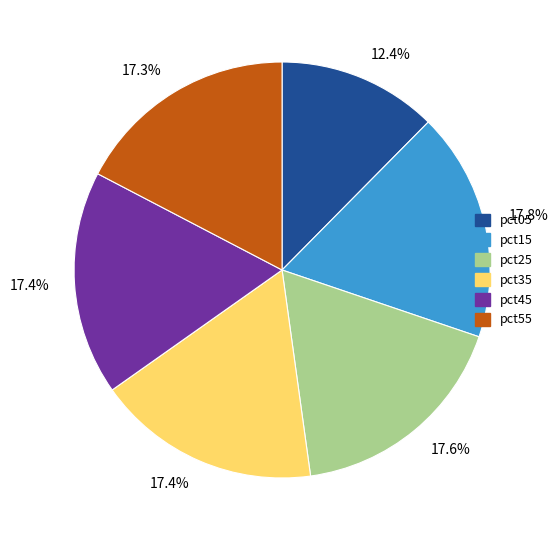

Is there any slice that represents more than half of the pie?

No